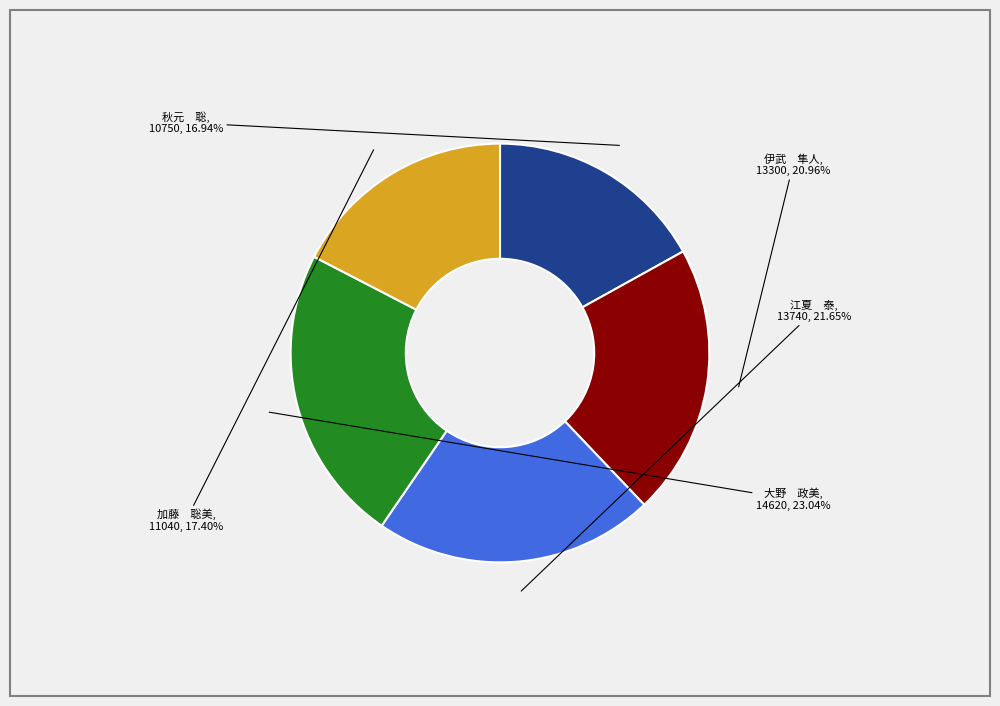

How many slices are in this pie chart?

5